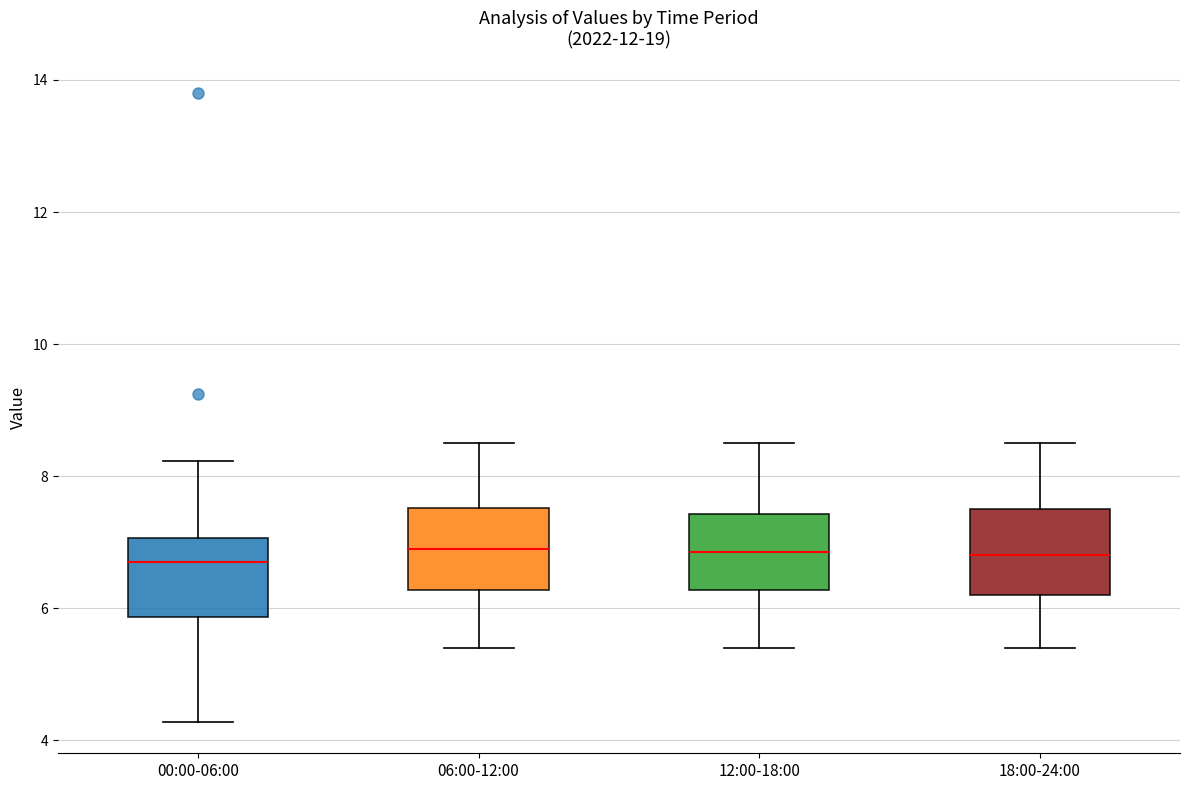

Where is the upper edge of the box for 00:00-06:00 on the y-axis? The values are not printed on the chart, so give them approximately, as read against the axis.

7.0